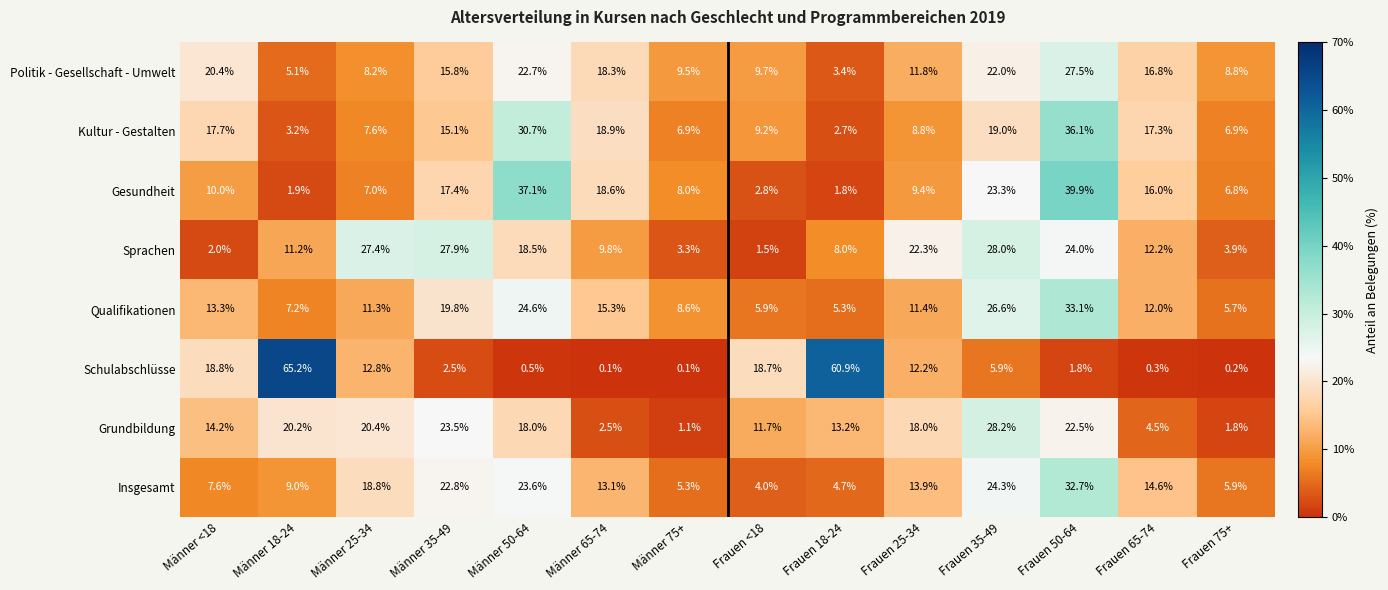

At which category is the sum across all series the highest?

Frauen 50-64